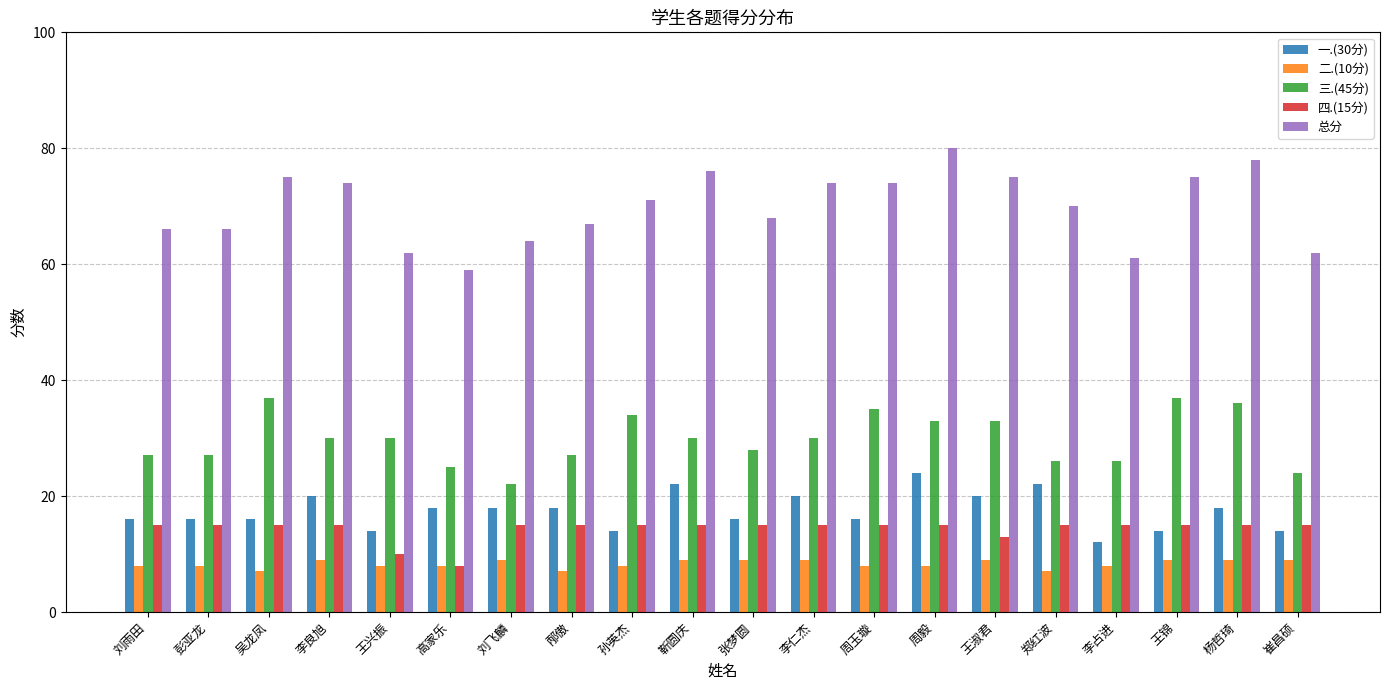

What position from the right is 吴龙凤?

18